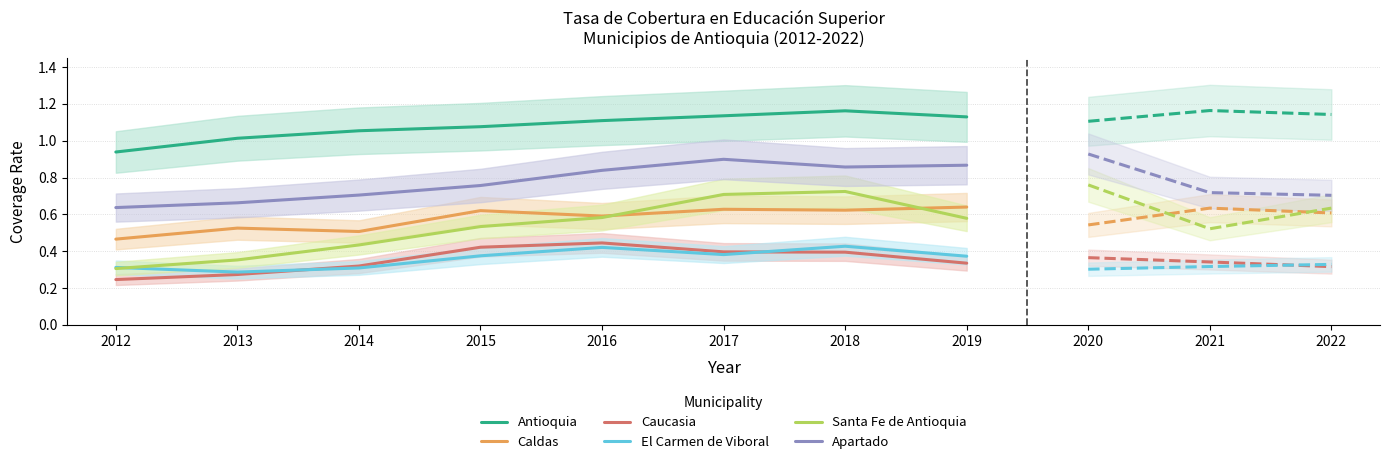

Which has a higher value, 2012 or 2018?

2018